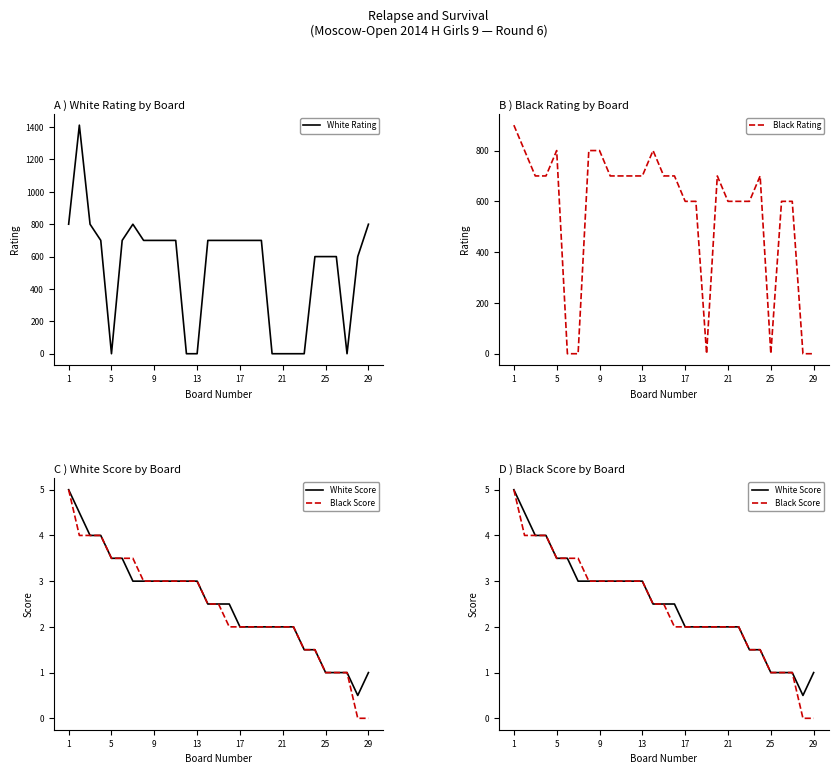

What is the difference between the maximum and second lowest values in the White Score series?

4.0